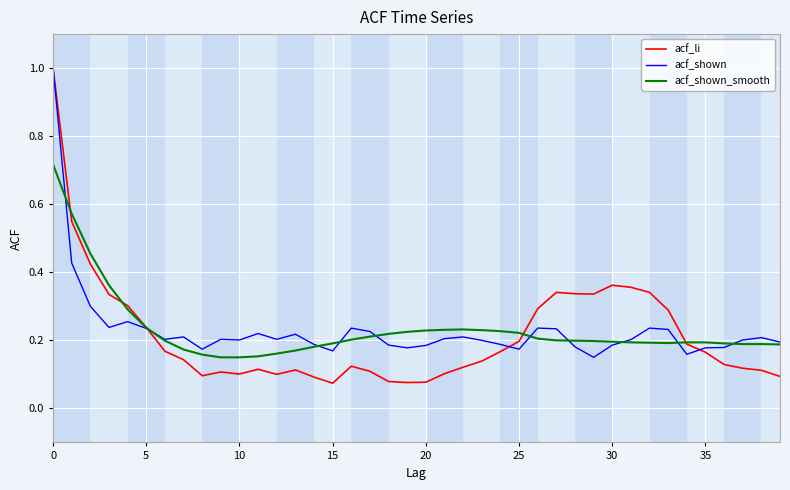

In acf_li, how many points are higher than both neighbors (excluding endpoints)?

6